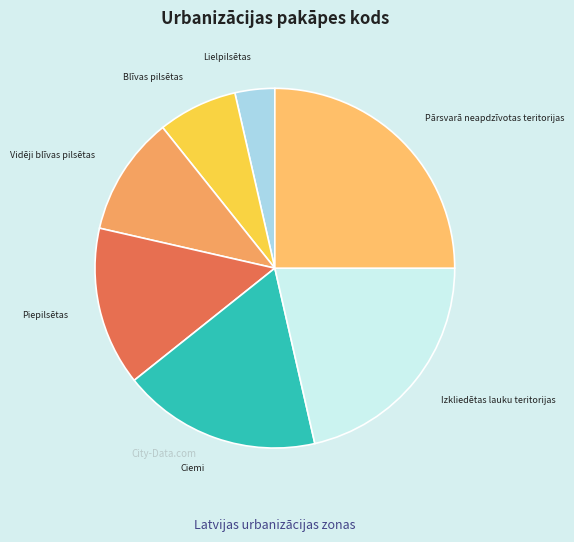

Which slice is the smallest?

Lielpilsētas